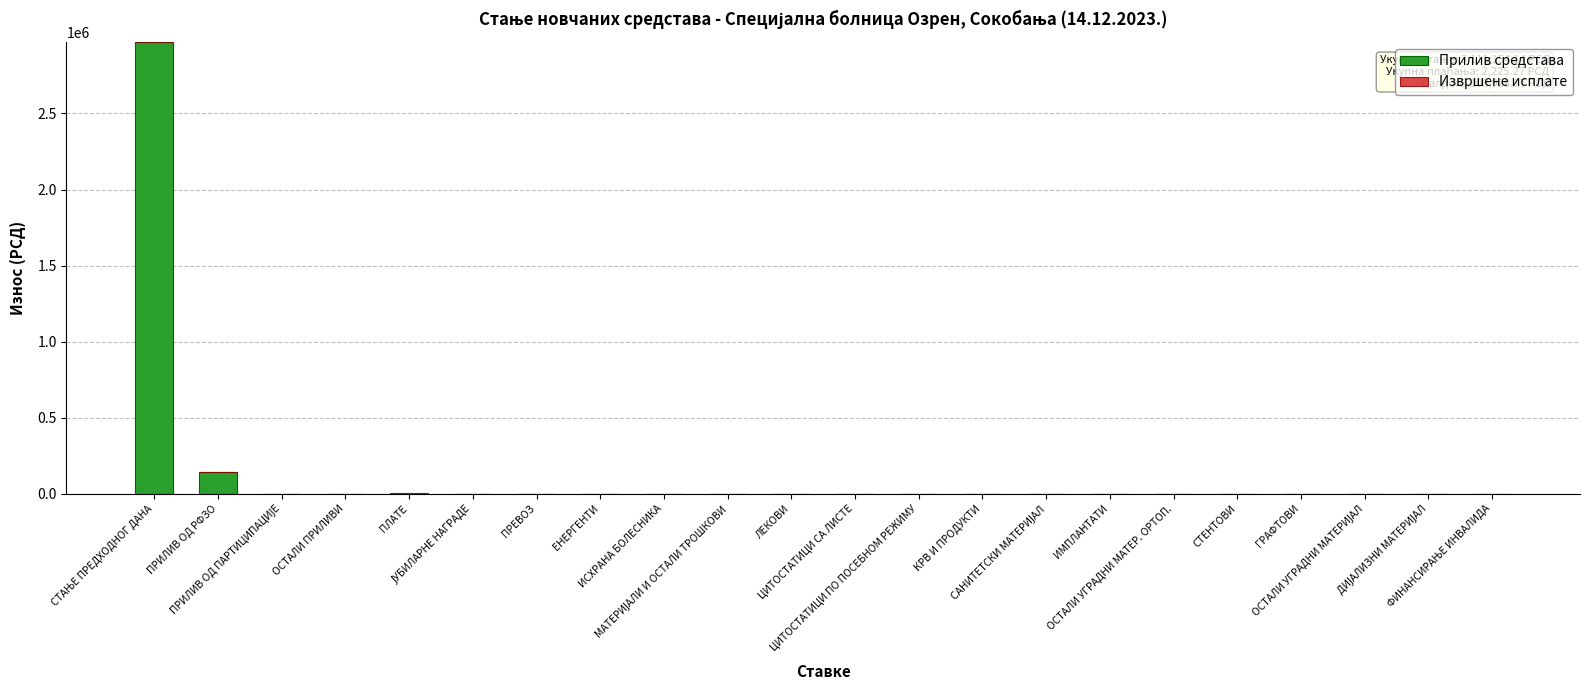

What is the sum of all Прилив средстава values?

3111154.1